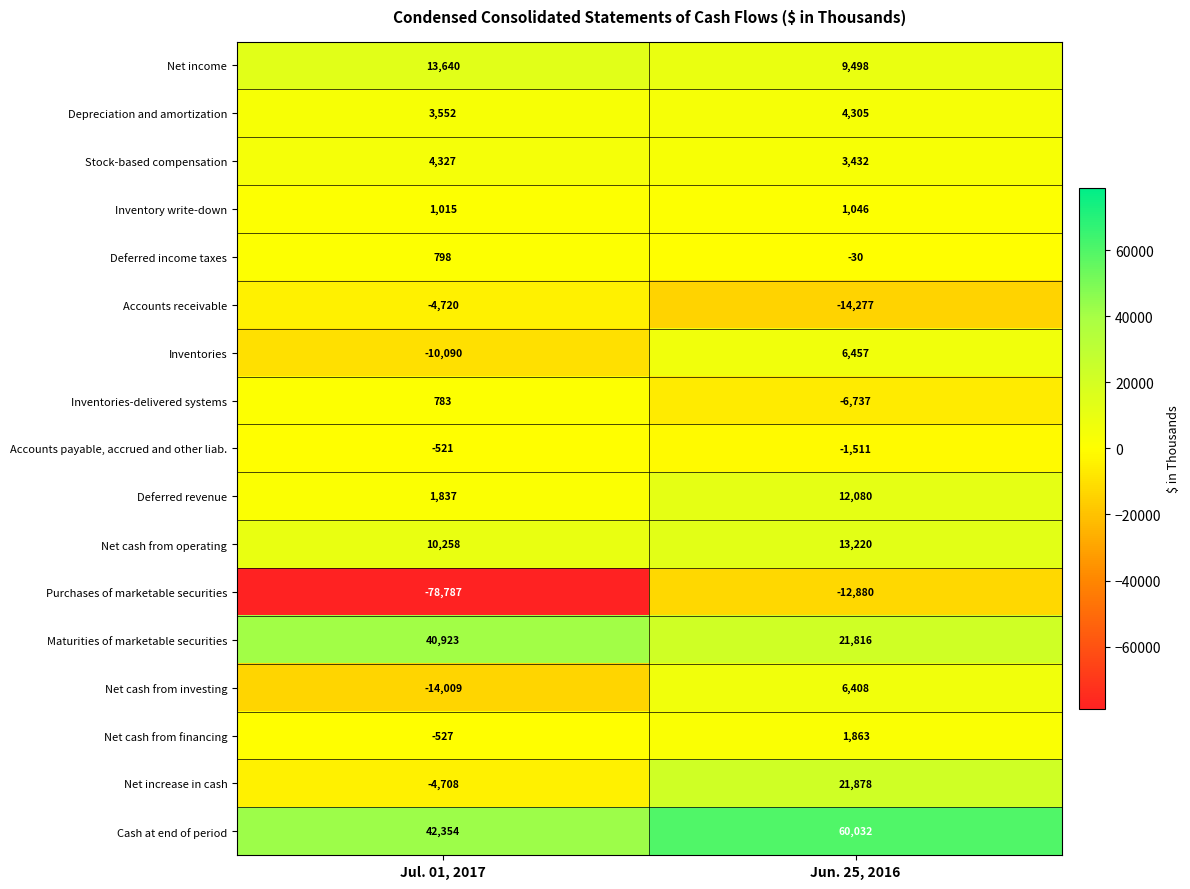

What is the spread (max minus min) of values at Jul. 01, 2017?

121141